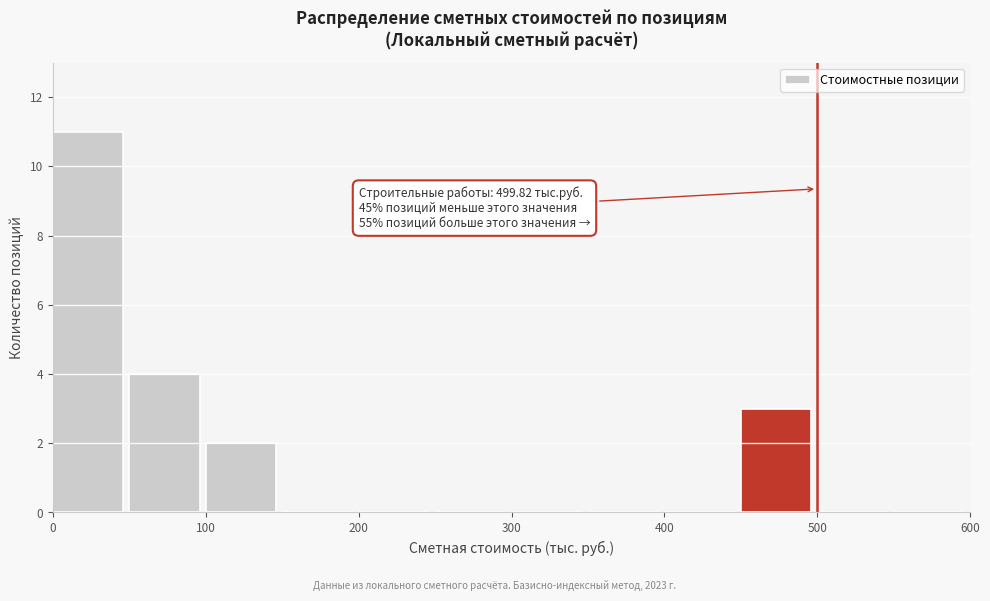

Which range on the x-axis has the tallest bar?

0 to 50